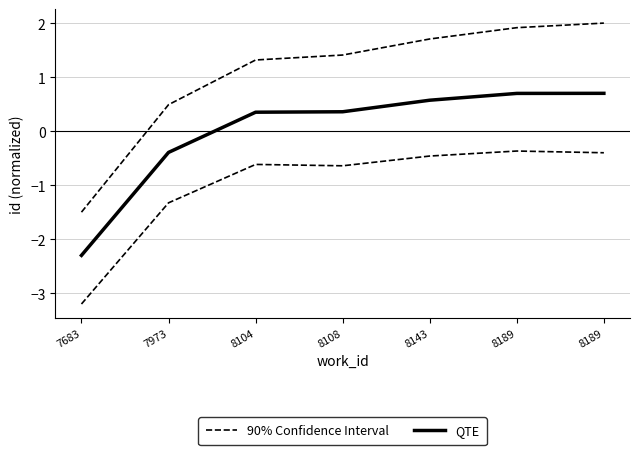

The QTE series shows 0.3 at 8189. True or false?

False